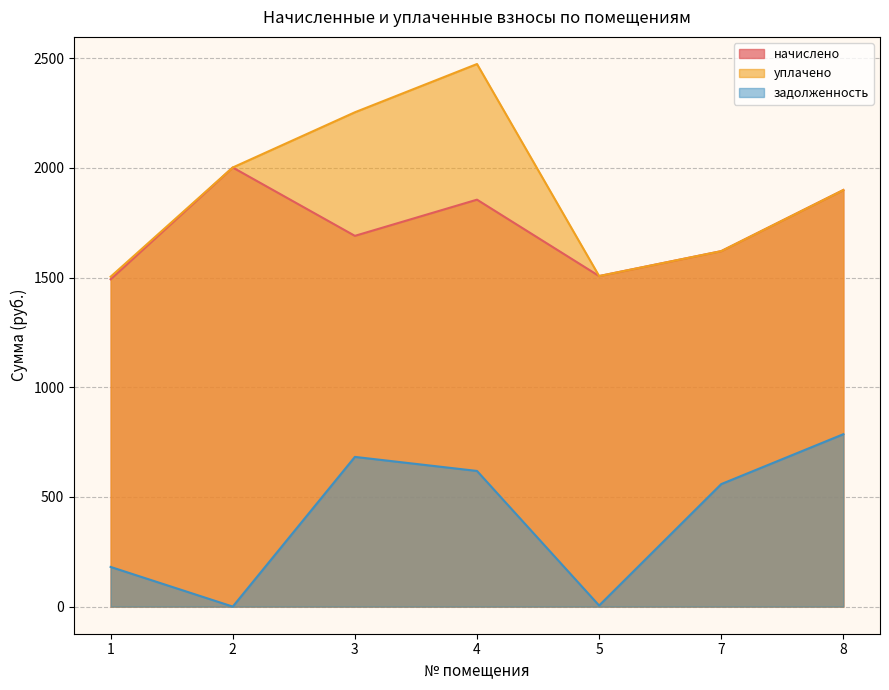

What is the minimum value for начислено?

1492.0